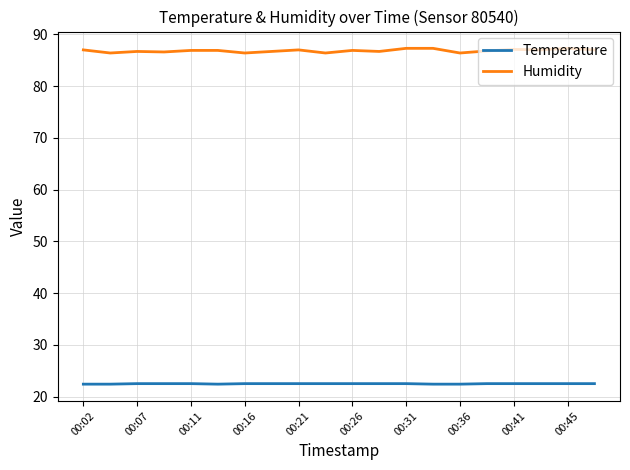

What is the maximum value shown in the chart?

87.3